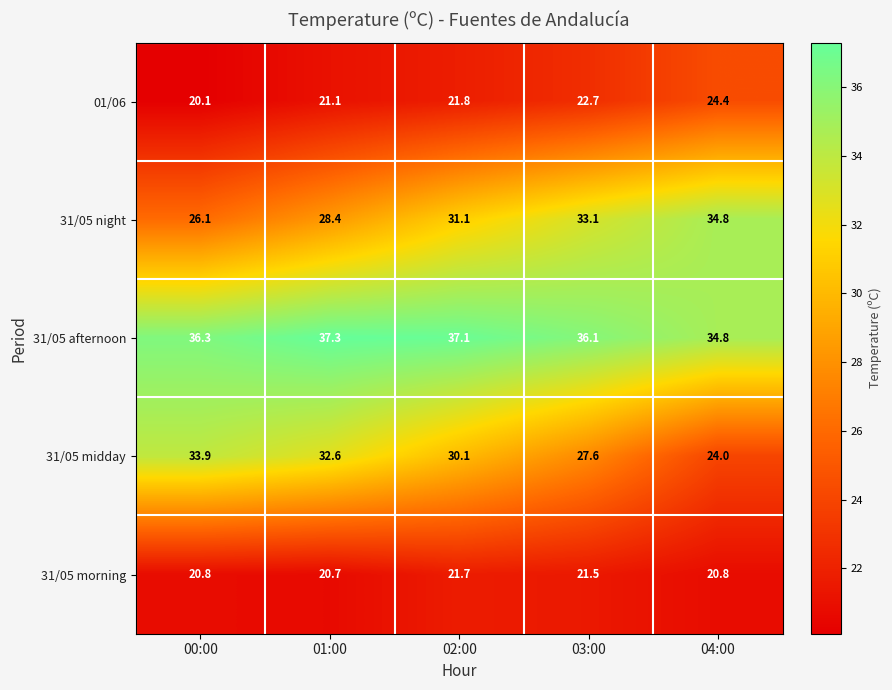

What is the sum of all 31/05 night values?

153.5